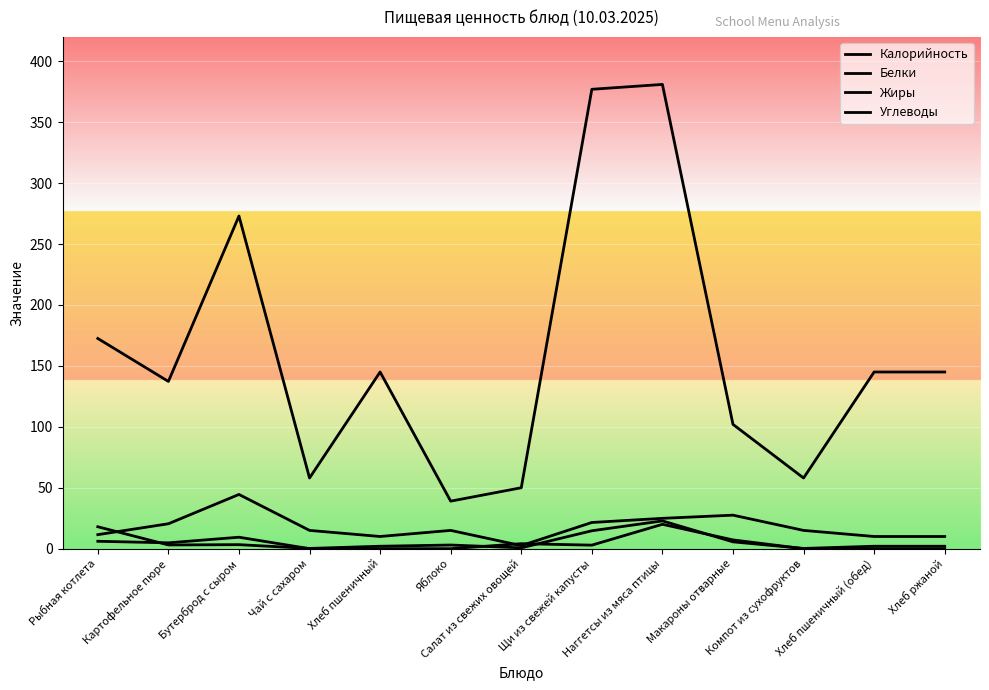

Rank the series at Макароны отварные from highest to lowest value.

Калорийность, Углеводы, Жиры, Белки